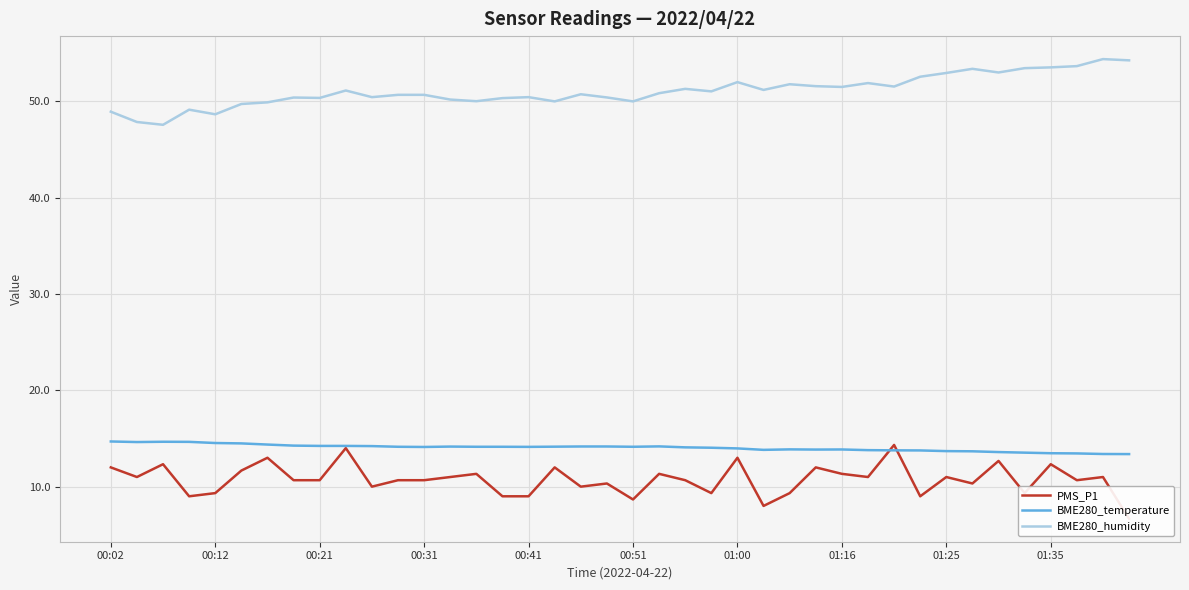

True or false: PMS_P1 and BME280_humidity cross at least once.

False